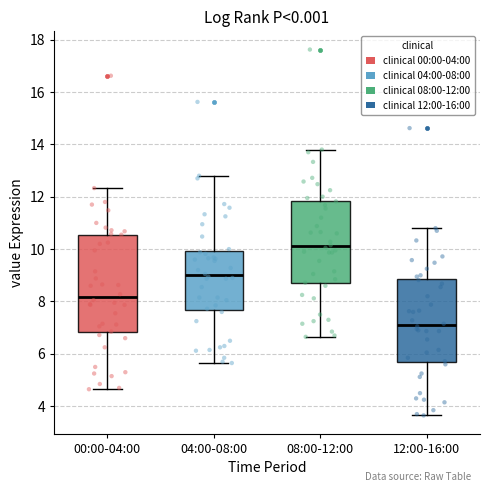

Reading left to right, read every box against the y-axis: the position of its median line, the range the box covers, and the ends of its whiskers. The values are not printed on the chart, so give them approximately, as read against the axis.

00:00-04:00: median 8.2, box 6.8 to 10.6, whiskers 4.6 to 12.4
04:00-08:00: median 9.0, box 7.6 to 10.0, whiskers 5.6 to 12.8
08:00-12:00: median 10.2, box 8.6 to 11.8, whiskers 6.6 to 13.8
12:00-16:00: median 7.2, box 5.6 to 8.8, whiskers 3.6 to 10.8